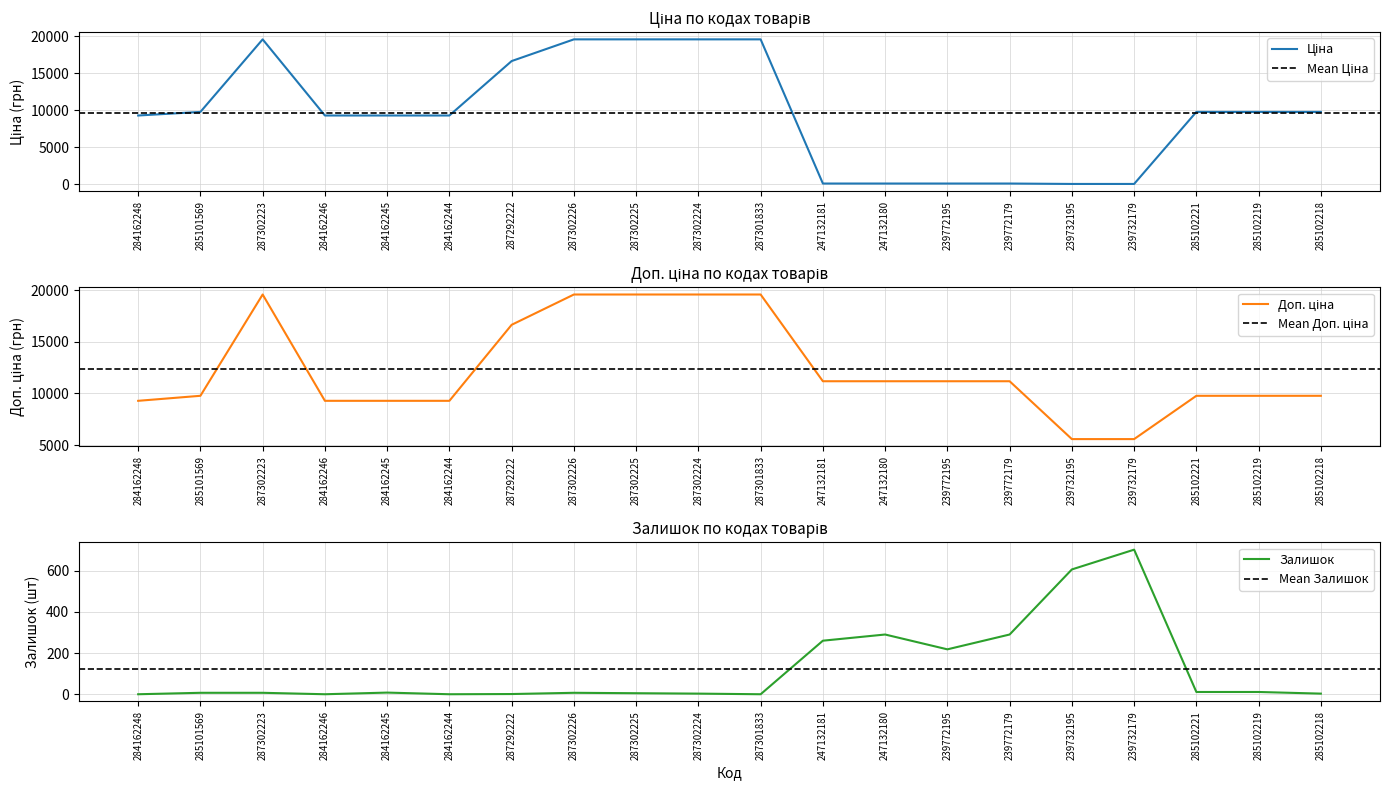

What is the maximum value shown in the chart?

19564.9